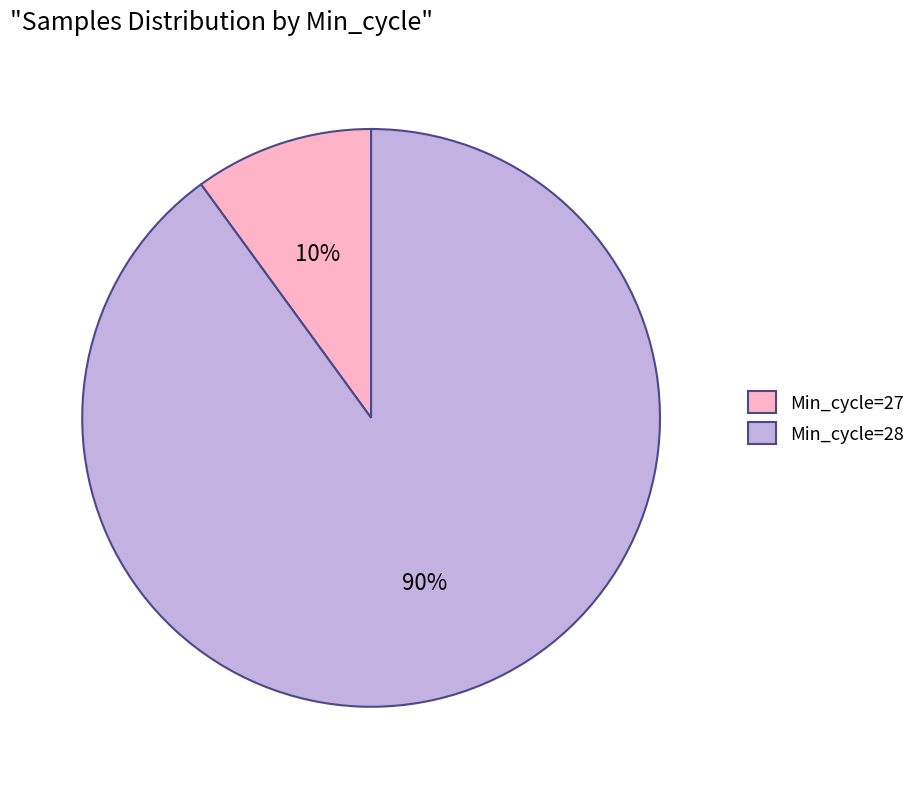

Which has a higher value, Min_cycle=28 or Min_cycle=27?

Min_cycle=28